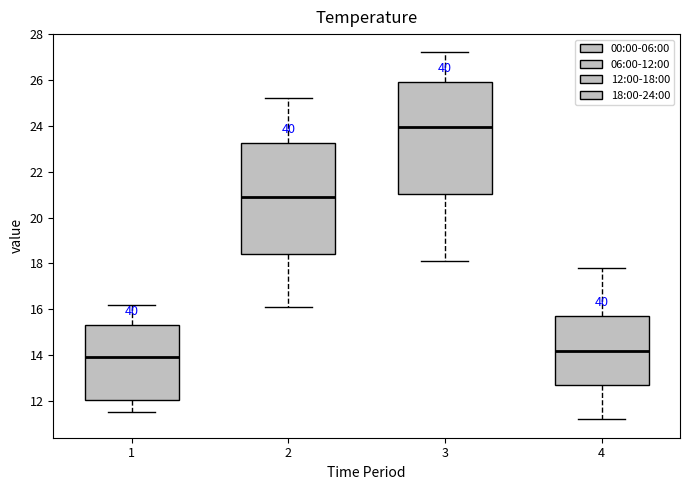

Reading left to right, transcribe this box plot: for each box, give where its median line is, the range the box spans, and where its two whiskers end, as read against the y-axis. The values are not printed on the chart, so give them approximately, as read against the axis.

1: median 14.0, box 12.0 to 15.4, whiskers 11.6 to 16.2
2: median 21.0, box 18.4 to 23.2, whiskers 16.2 to 25.2
3: median 24.0, box 21.0 to 26.0, whiskers 18.2 to 27.2
4: median 14.2, box 12.8 to 15.8, whiskers 11.2 to 17.8